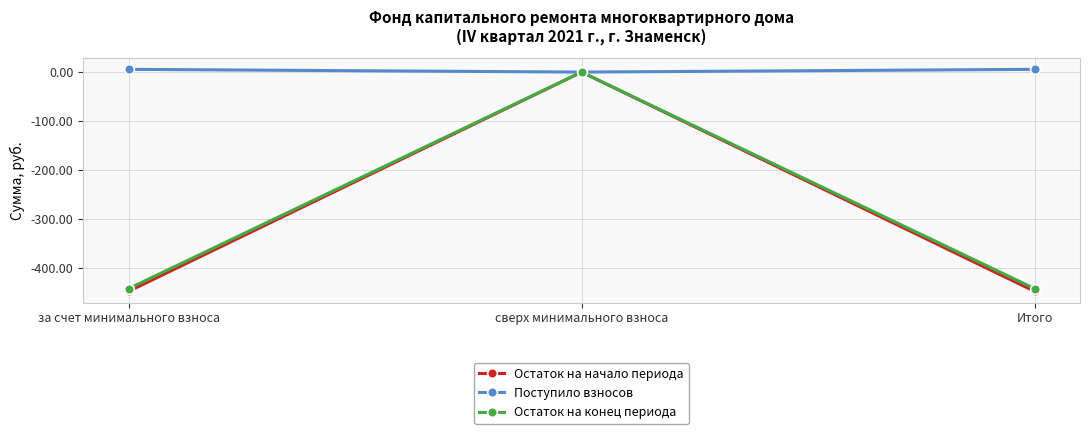

What is the difference between the highest and lowest values at за счет минимального взноса?

452.6